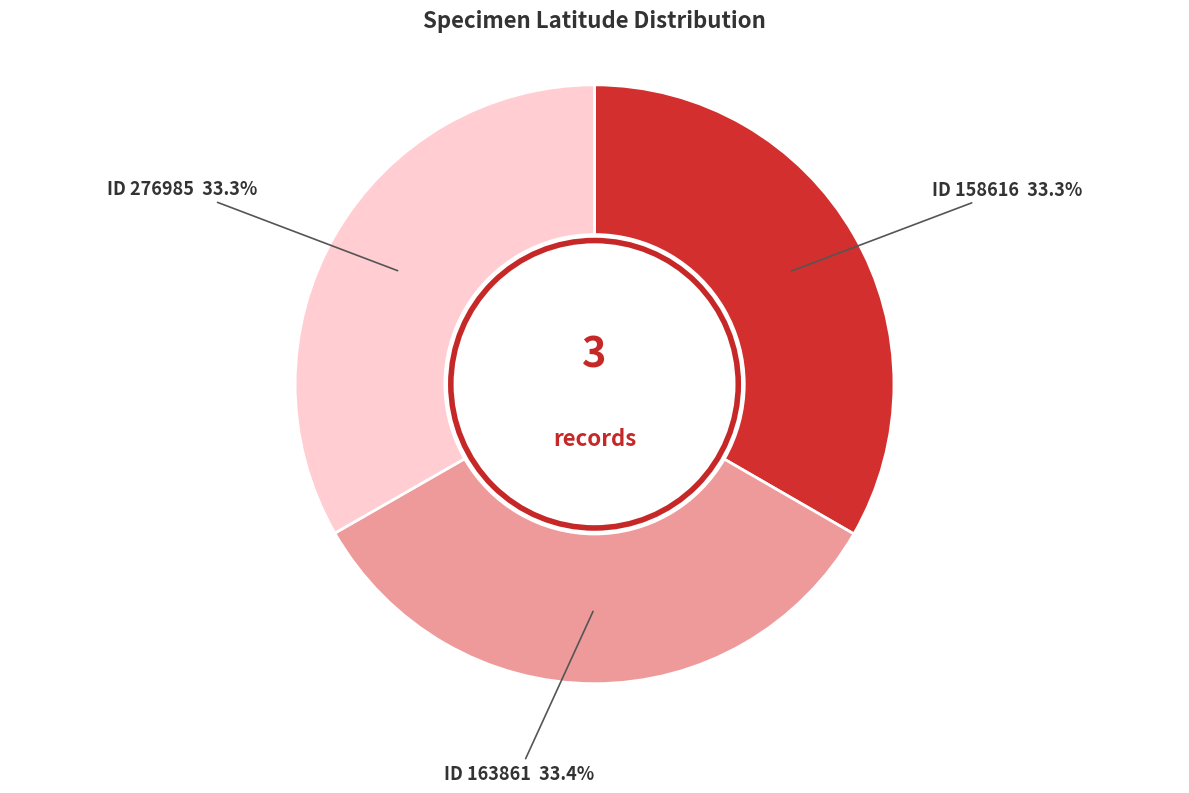

Is there a majority slice in this chart?

No